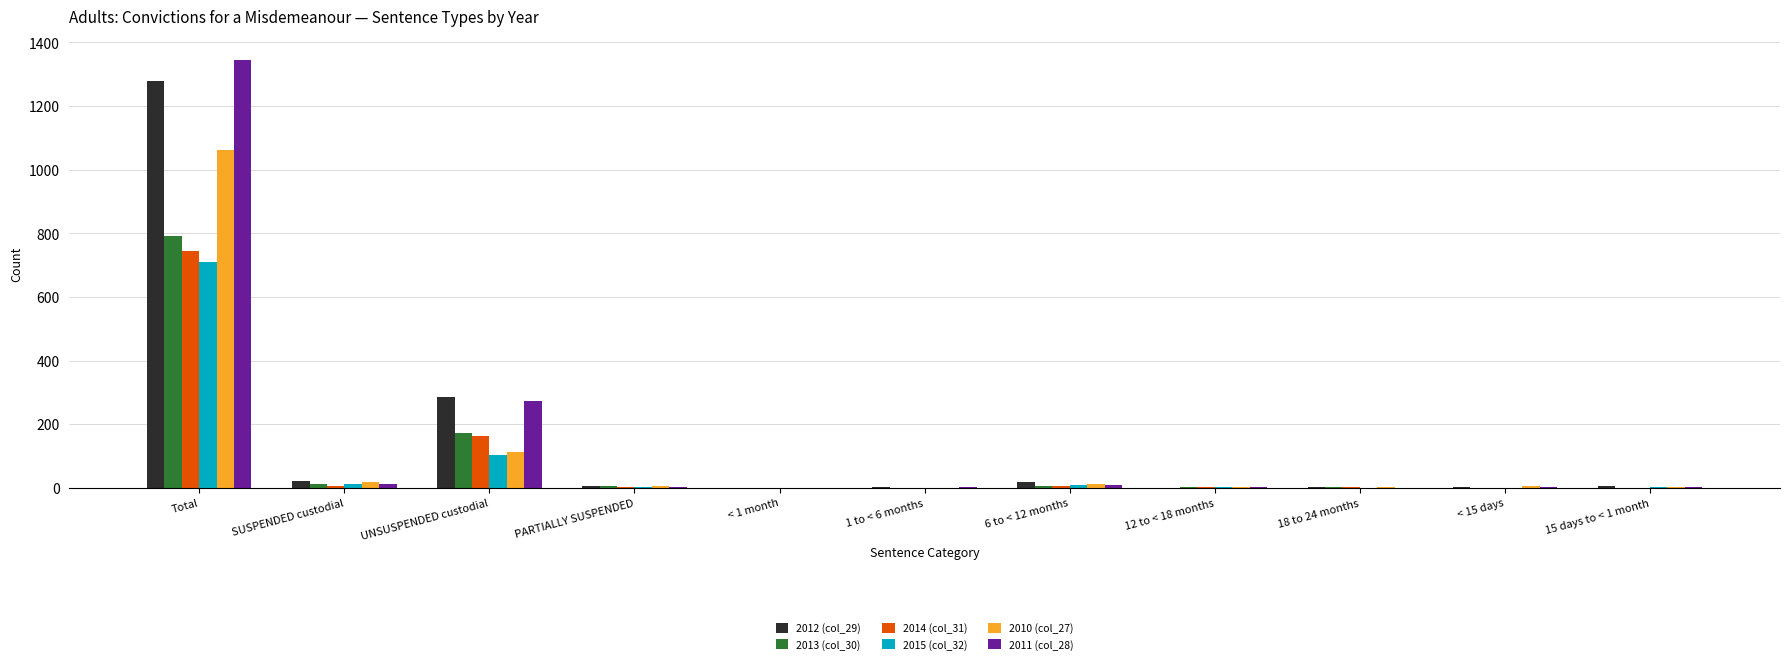

Does the chart contain stacked bars?

No